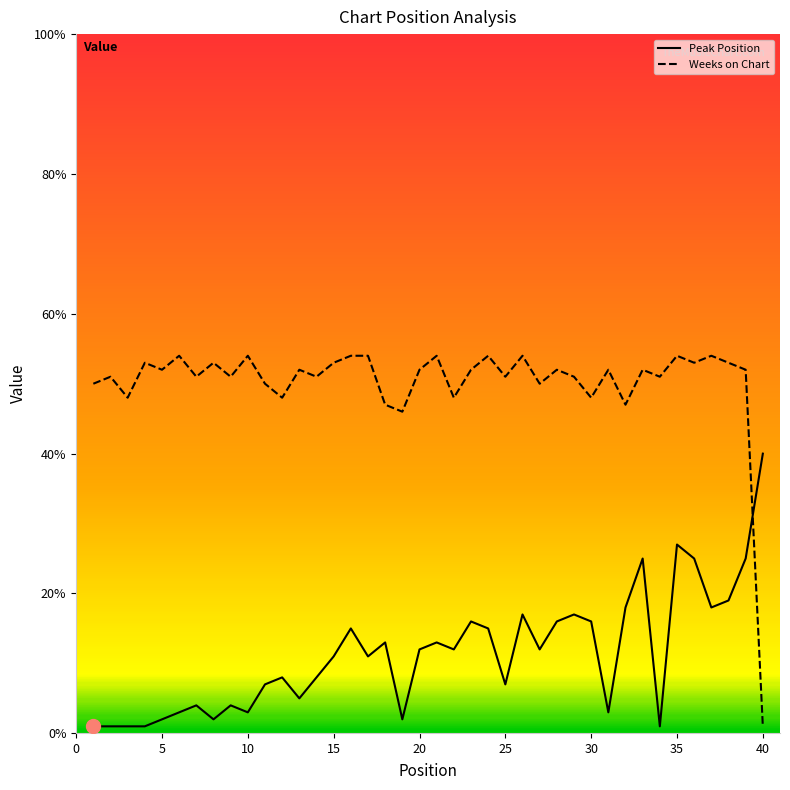

After their last crossing, which series has the higher values: Weeks on Chart or Peak Position?

Peak Position